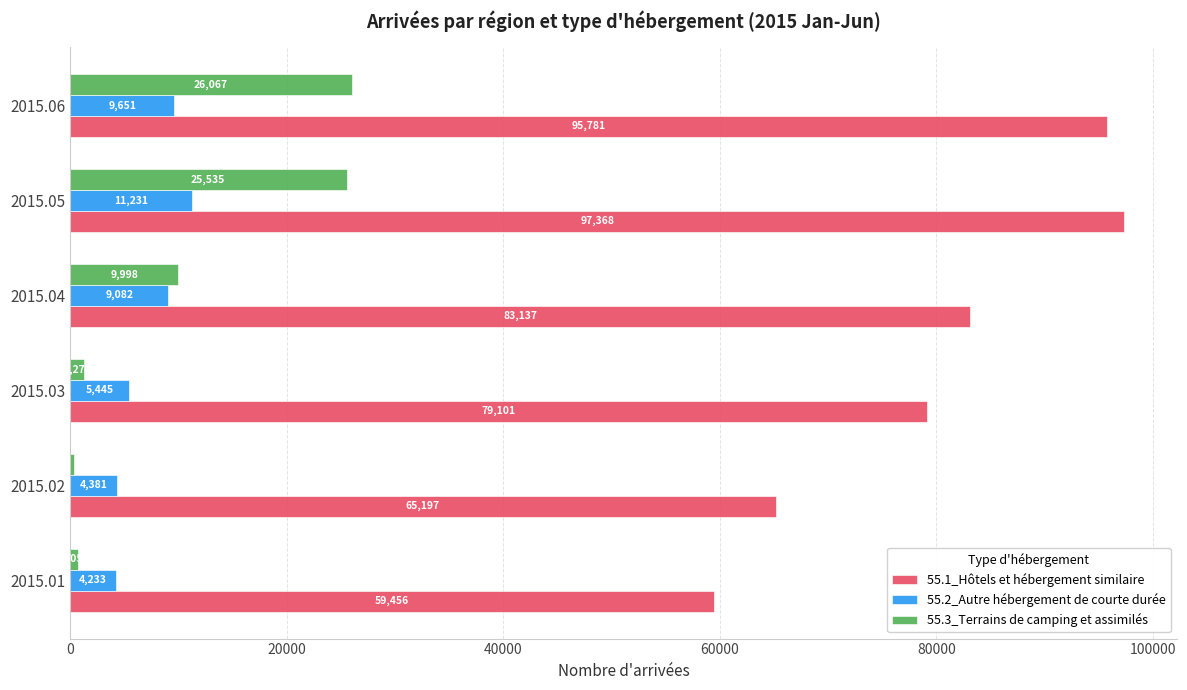

What is the average value of the 55.2_Autre hébergement de courte durée series?

7337